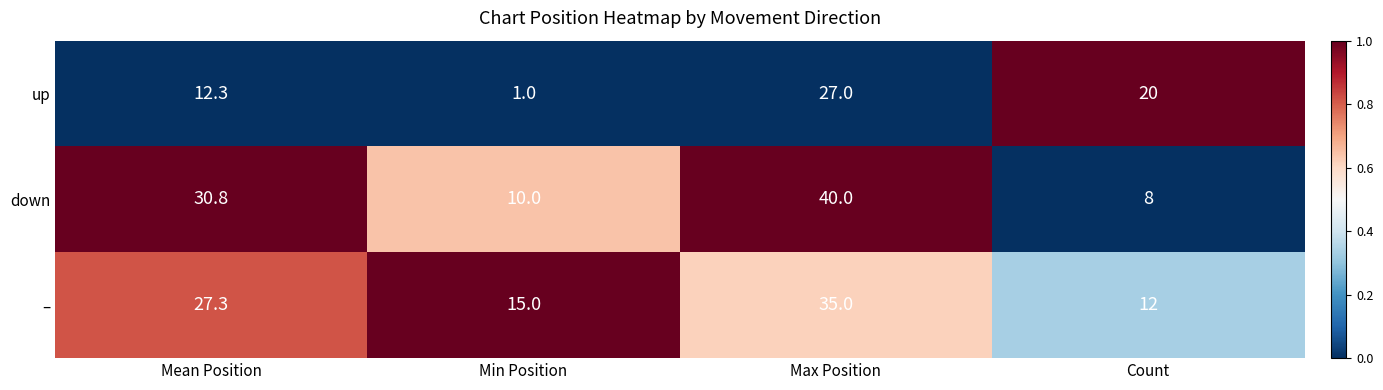

Is it true that – equals 14.1 at Mean Position?

False